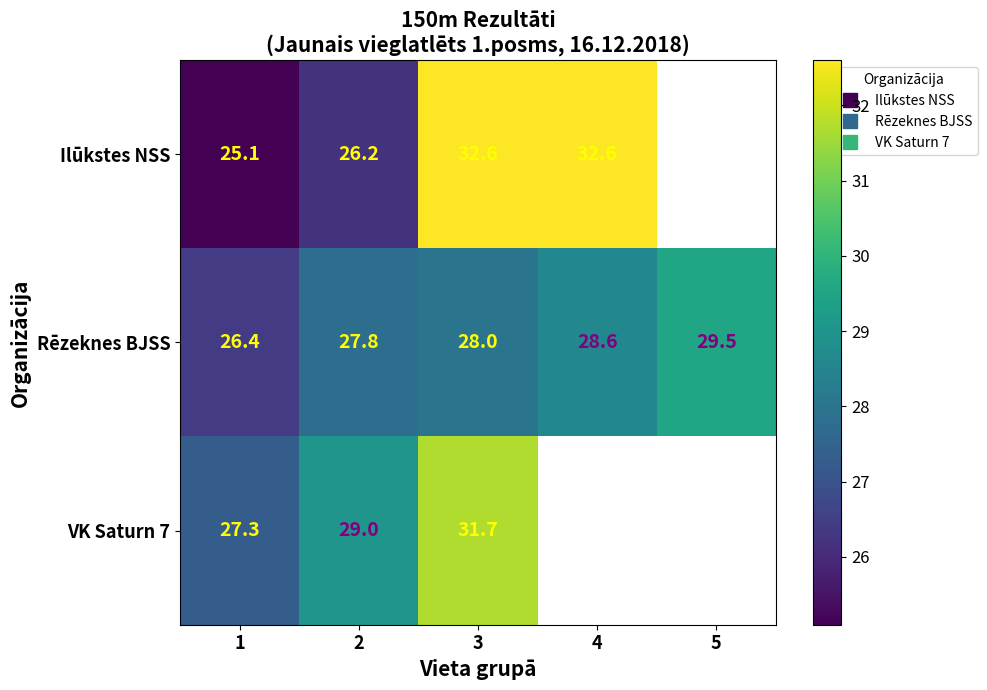

What is the approximate value of Ilūkstes NSS at 1?

25.1